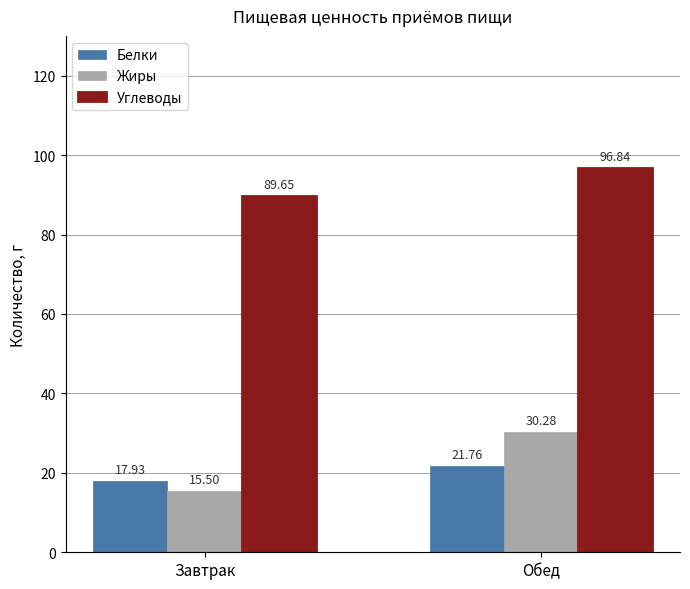

Reading left to right, what are all the values shown in this chart?

Белки: Завтрак=17.9	Обед=21.8
Жиры: Завтрак=15.5	Обед=30.3
Углеводы: Завтрак=89.7	Обед=96.8